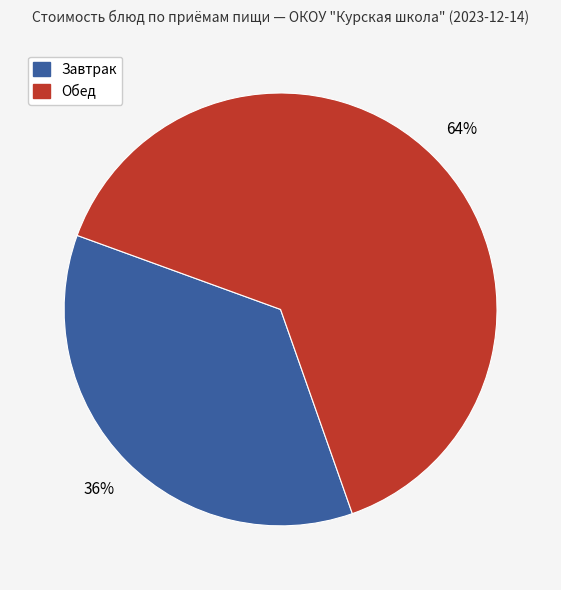

Combined, do Обед and Завтрак account for over 50%?

Yes